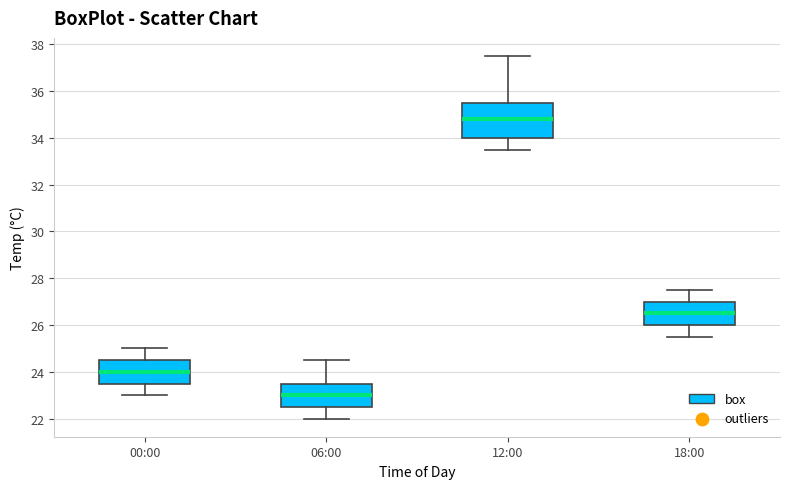

Which box has the lowest median line?

06:00